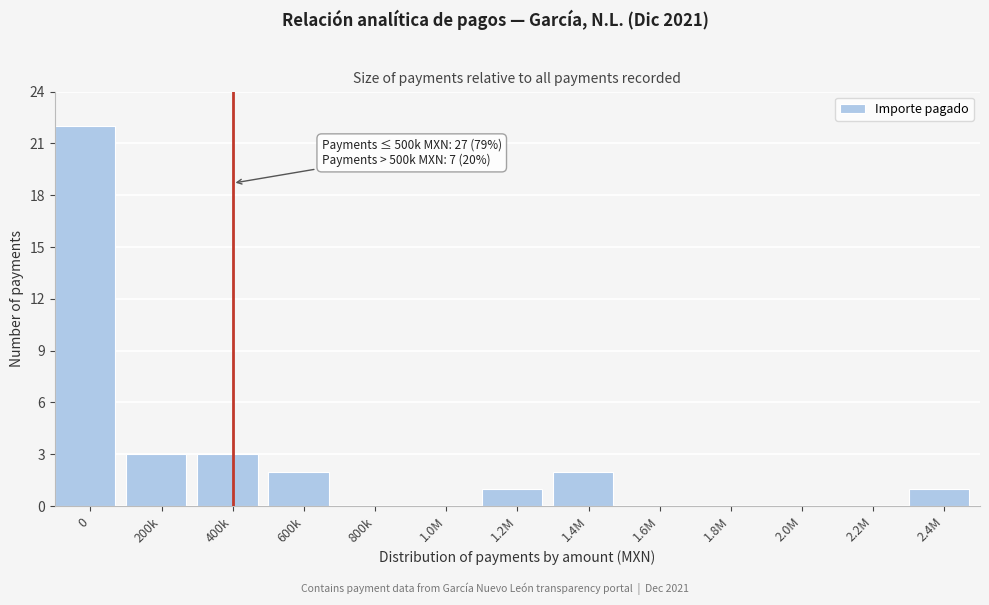

Reading left to right, what are all the values shown in this chart?

0=22	200k=3	400k=3	600k=2	800k=0	1.0M=0	1.2M=1	1.4M=2	1.6M=0	1.8M=0	2.0M=0	2.2M=0	2.4M=1